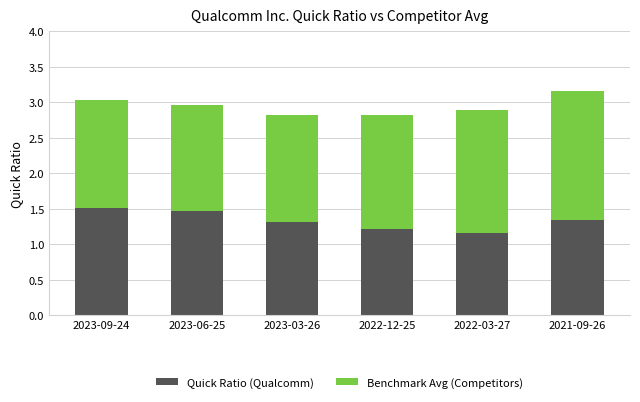

What are all the series names shown in the legend?

Quick Ratio (Qualcomm), Benchmark Avg (Competitors)